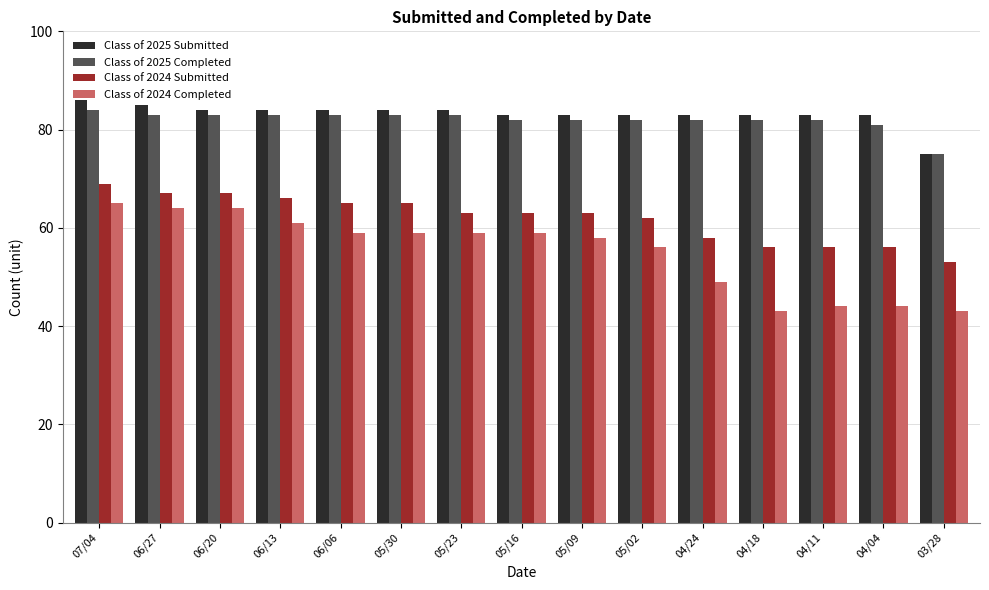

Reading right to left, what are all the values shown in this chart?

Class of 2025 Submitted: 75	83	83	83	83	83	83	83	84	84	84	84	84	85	86
Class of 2025 Completed: 75	81	82	82	82	82	82	82	83	83	83	83	83	83	84
Class of 2024 Submitted: 53	56	56	56	58	62	63	63	63	65	65	66	67	67	69
Class of 2024 Completed: 43	44	44	43	49	56	58	59	59	59	59	61	64	64	65